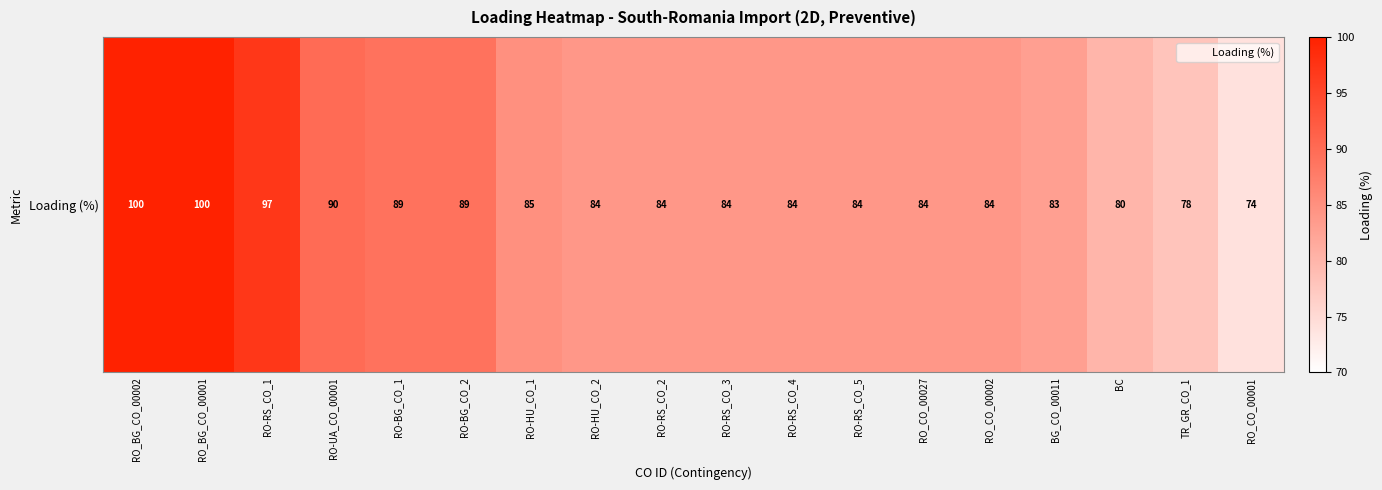

At which category does the chart reach its peak across all series?

RO_BG_CO_00002